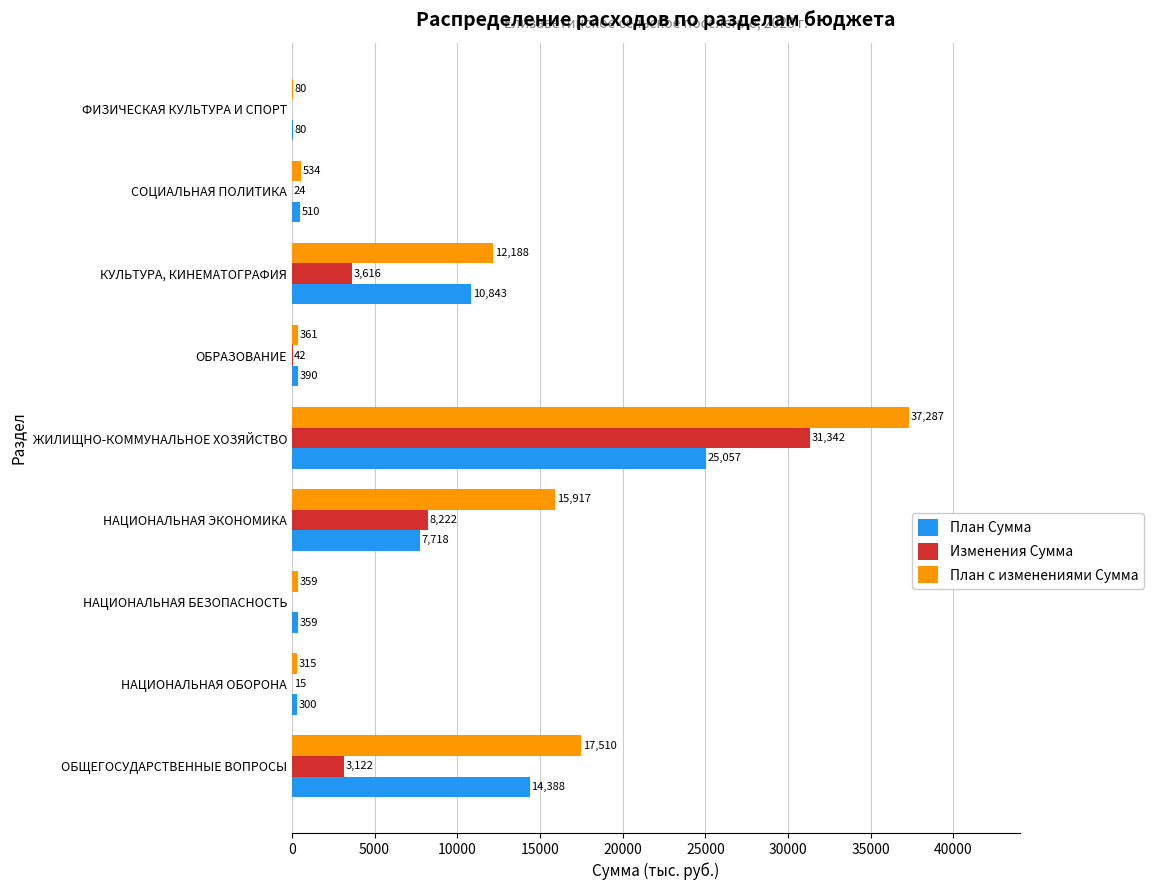

What is the highest value of the План Сумма series?

25057.0